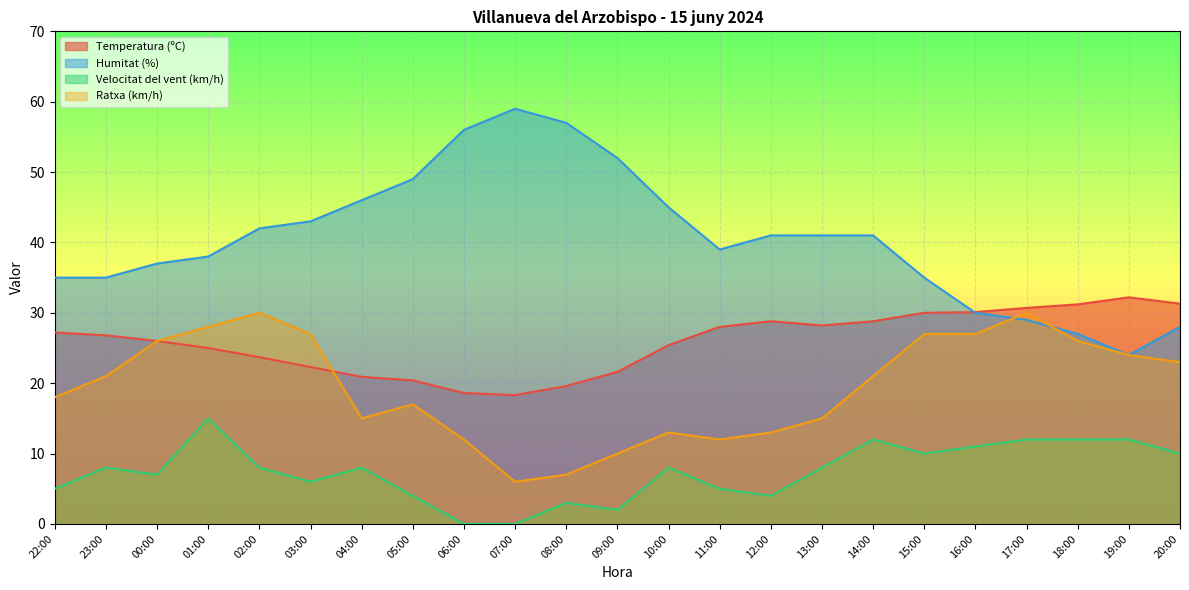

What is the label of the 15th point from the left?

12:00